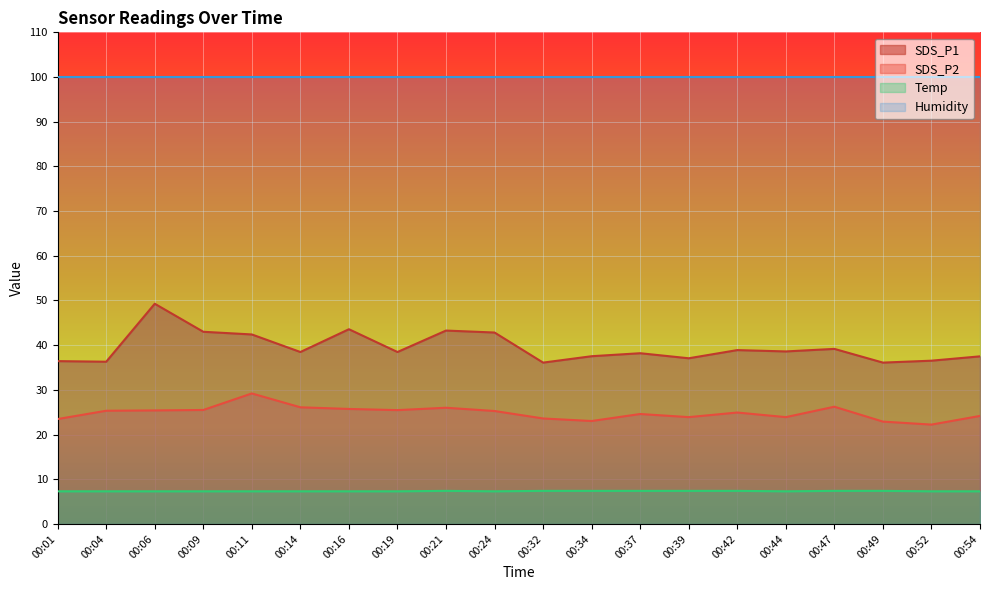

At 00:37, list the series in order from smallest to largest.

Temp, SDS_P2, SDS_P1, Humidity